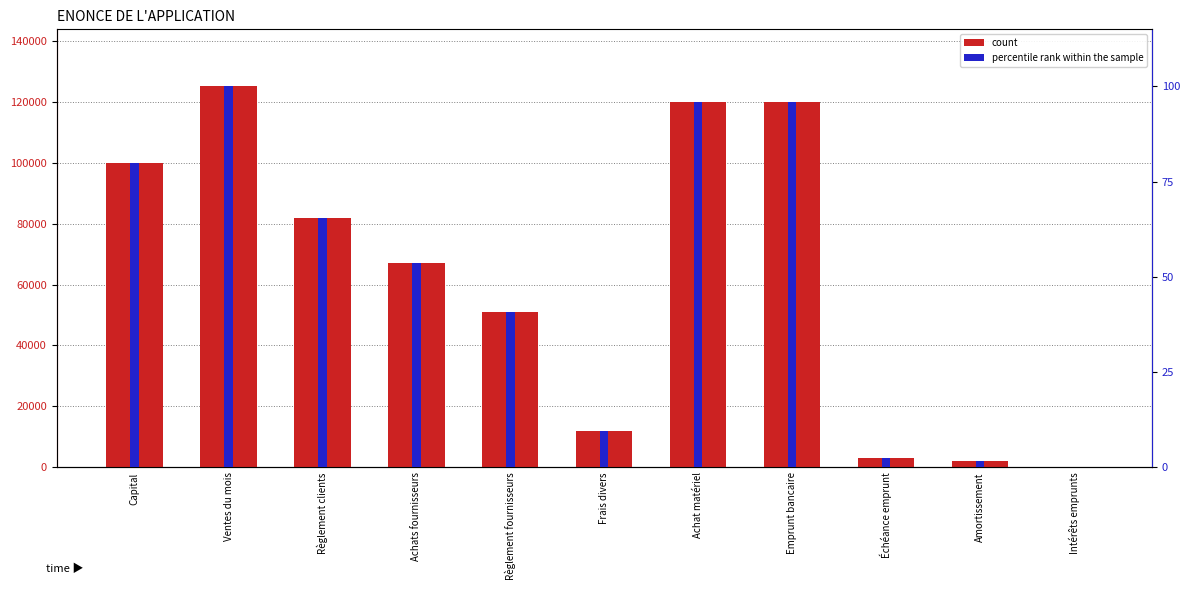

At which label is count closest to 62550?

Achats fournisseurs